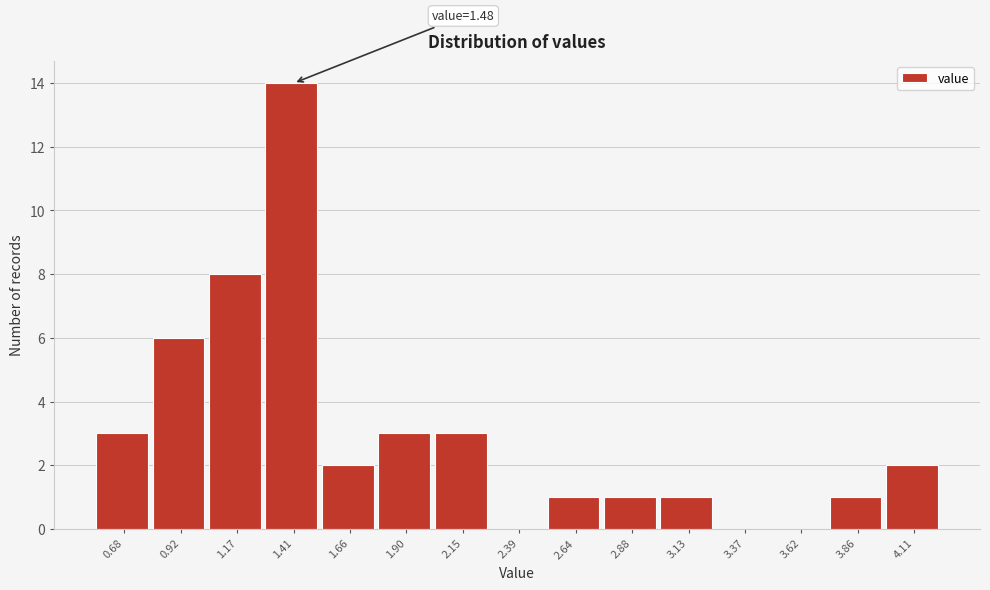

Reading left to right, what are all the values shown in this chart?

0.68=3	0.92=6	1.17=8	1.41=14	1.66=2	1.90=3	2.15=3	2.39=0	2.64=1	2.88=1	3.13=1	3.37=0	3.62=0	3.86=1	4.11=2